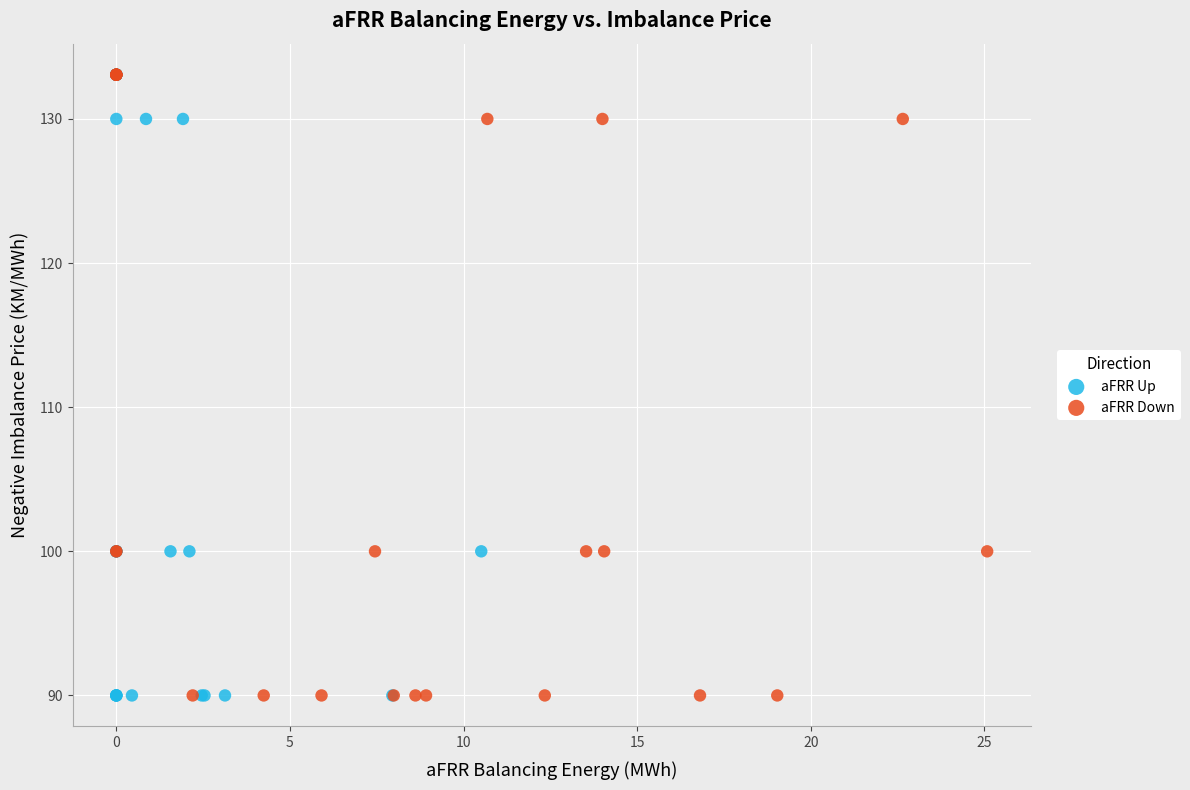

What are all the series names shown in the legend?

aFRR Up, aFRR Down